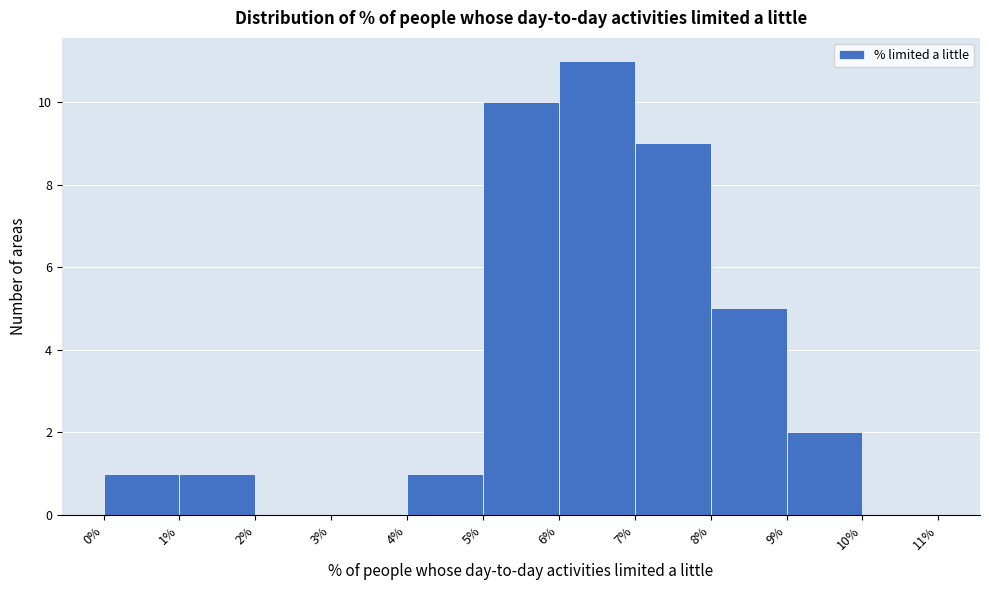

Which range on the x-axis has the tallest bar?

6% to 7%